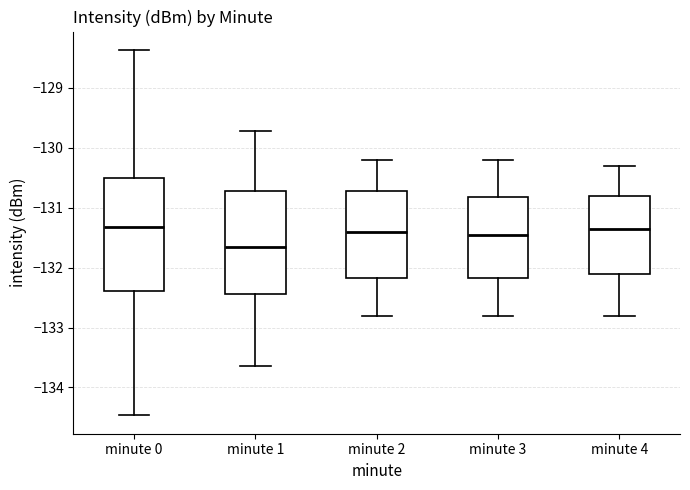

Comparing the boxes themselves (not the whiskers), which one is the tallest?

minute 0